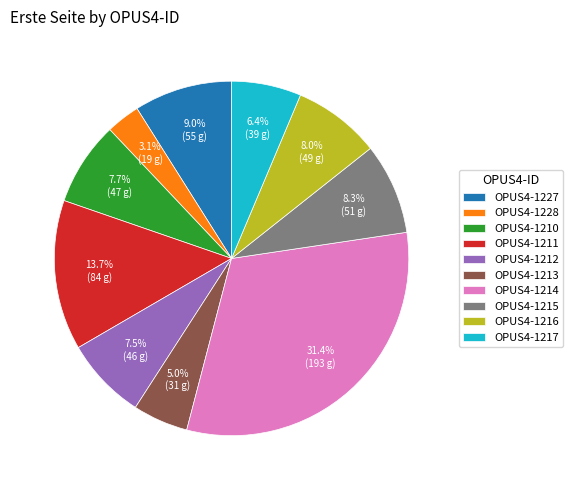

The OPUS4-1217 slice represents 6% of the pie. True or false?

True